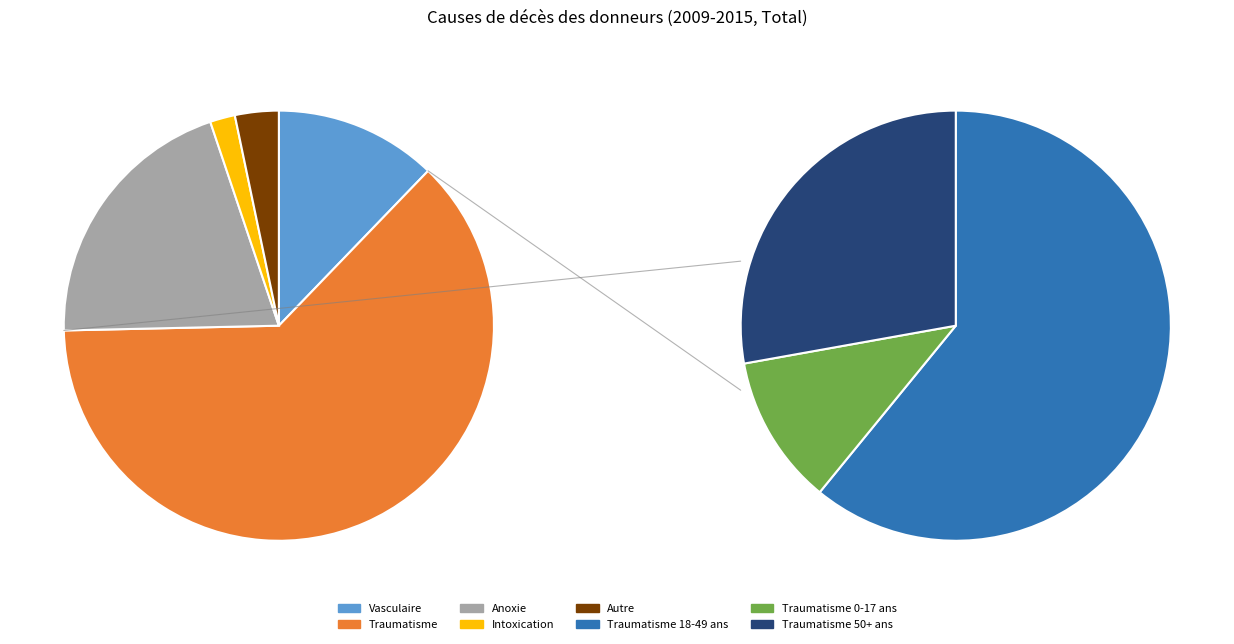

Which category has the biggest portion of the pie?

Traumatisme